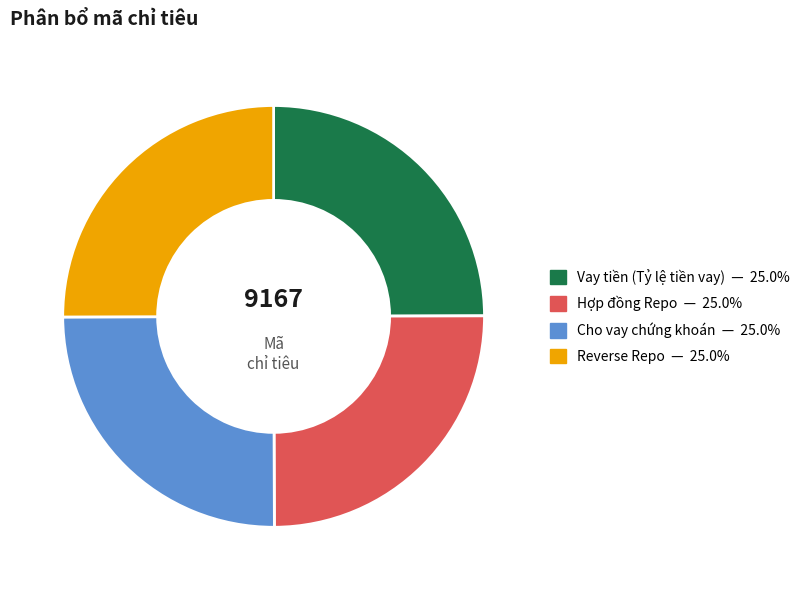

Count the number of slices in the pie.

4